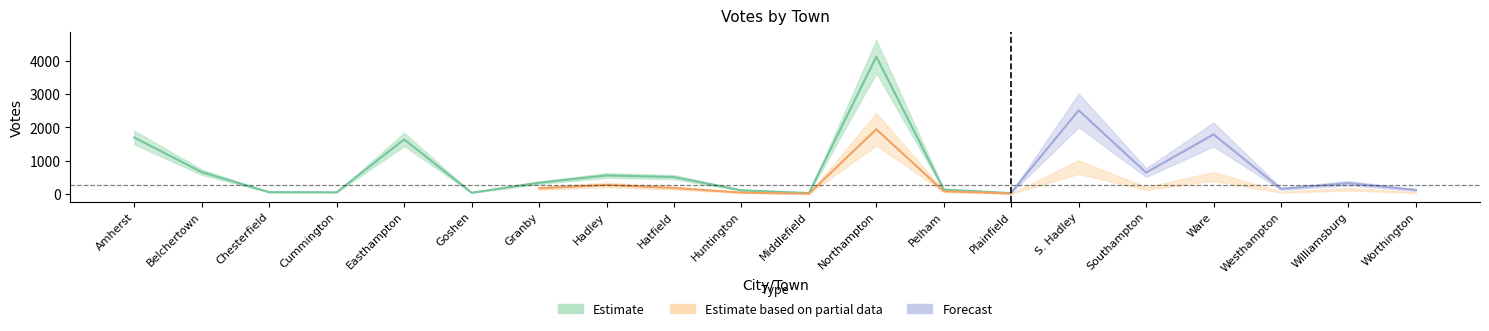

How many lines are shown in the chart?

3